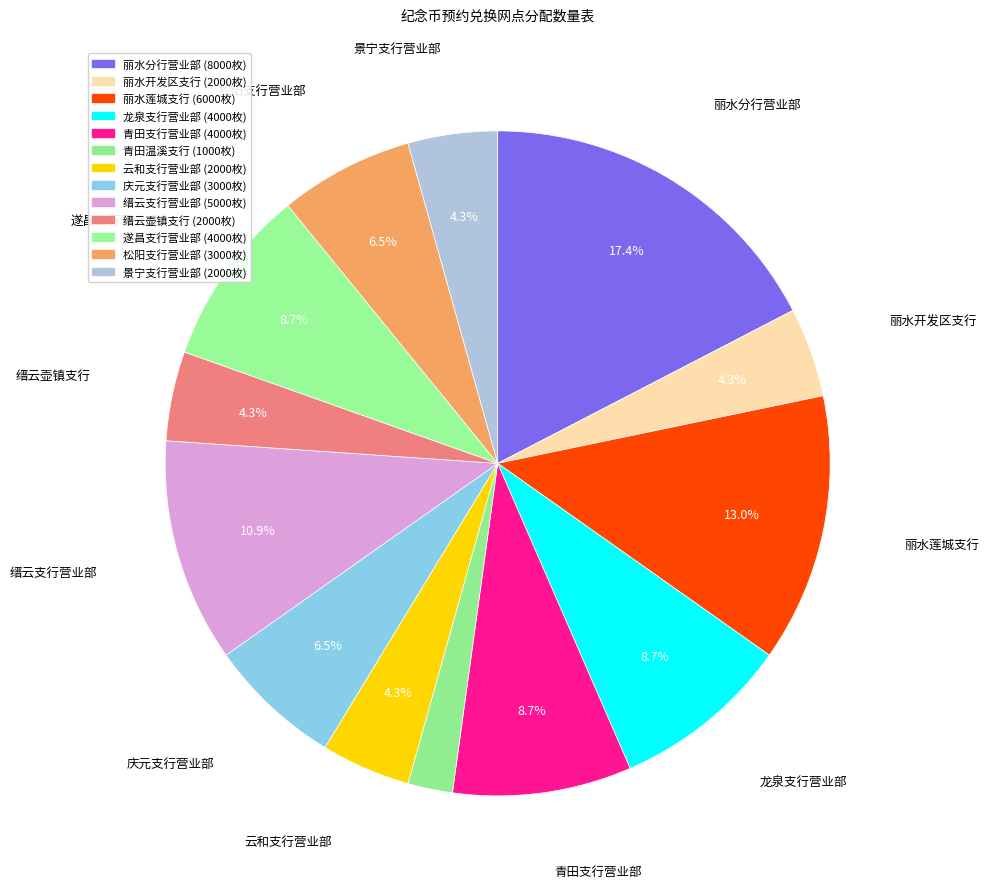

How many segments does this pie chart have?

13